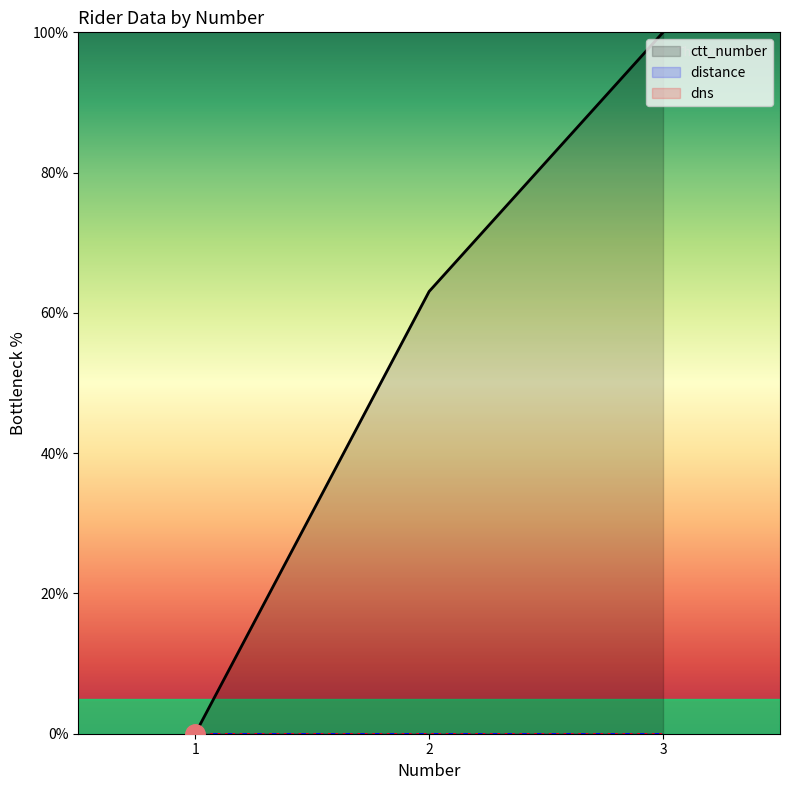

What is the spread (max minus min) of values at 3?

100.0